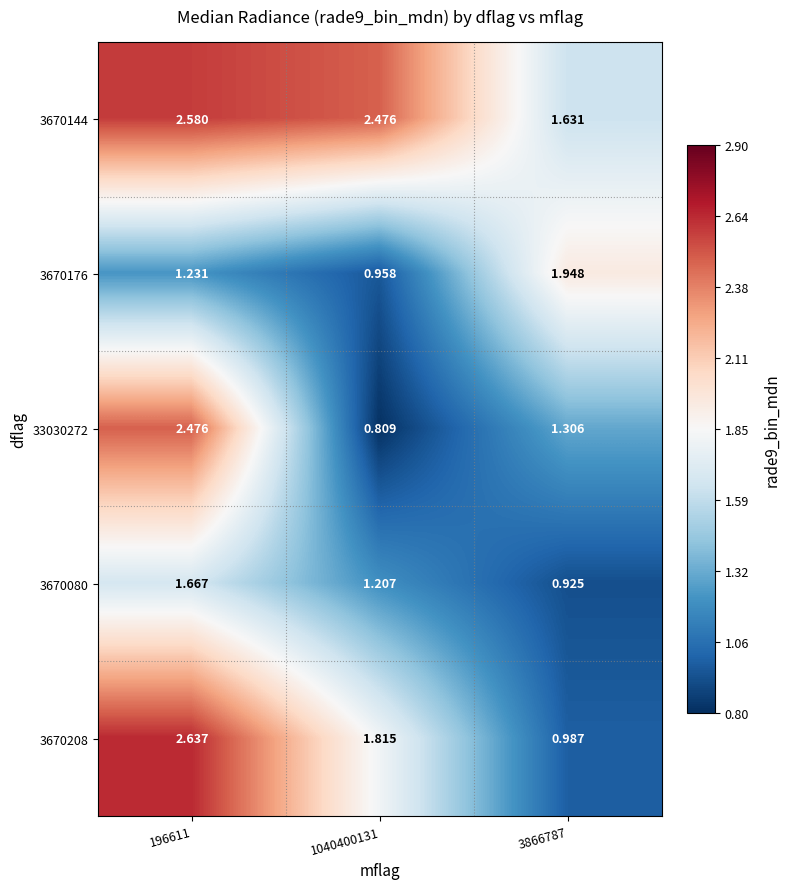

Is the value of 33030272 at 1040400131 greater than the value of 3670176 at 3866787?

No